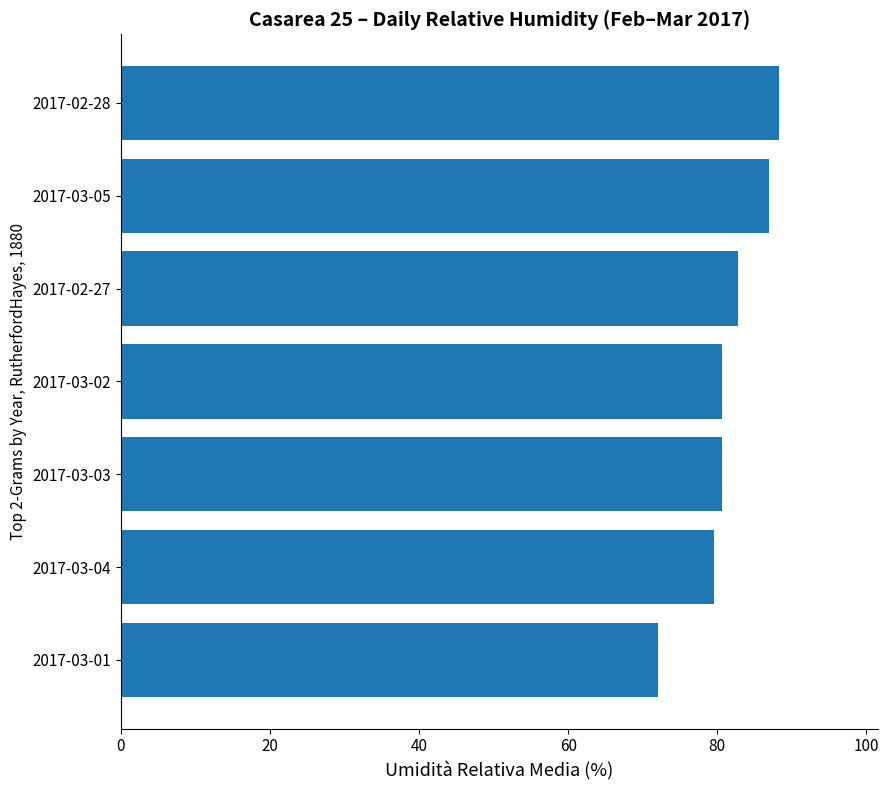

The value at 2017-03-05 is 86.9. True or false?

True